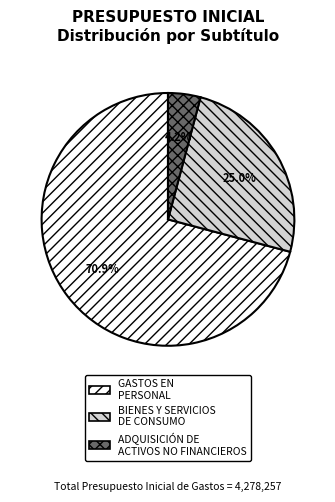

How many segments does this pie chart have?

3